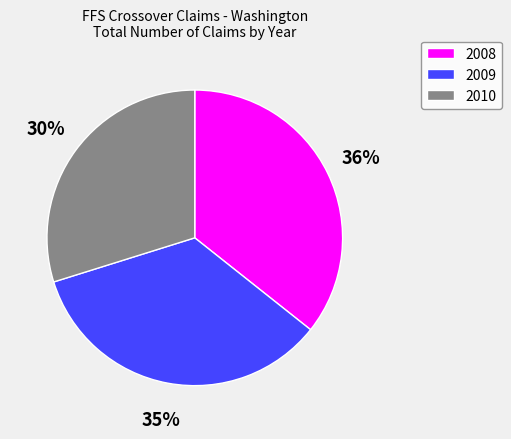

What is the ratio of the value at 2009 to the value at 2008?

1.0